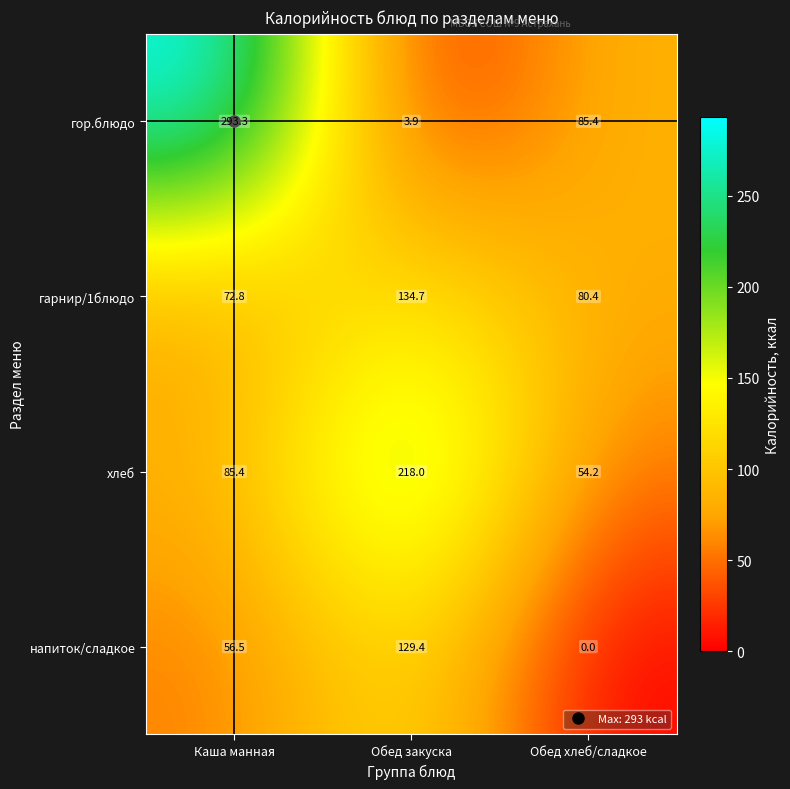

Which series changed the most between Каша манная and Обед хлеб/сладкое?

гор.блюдо